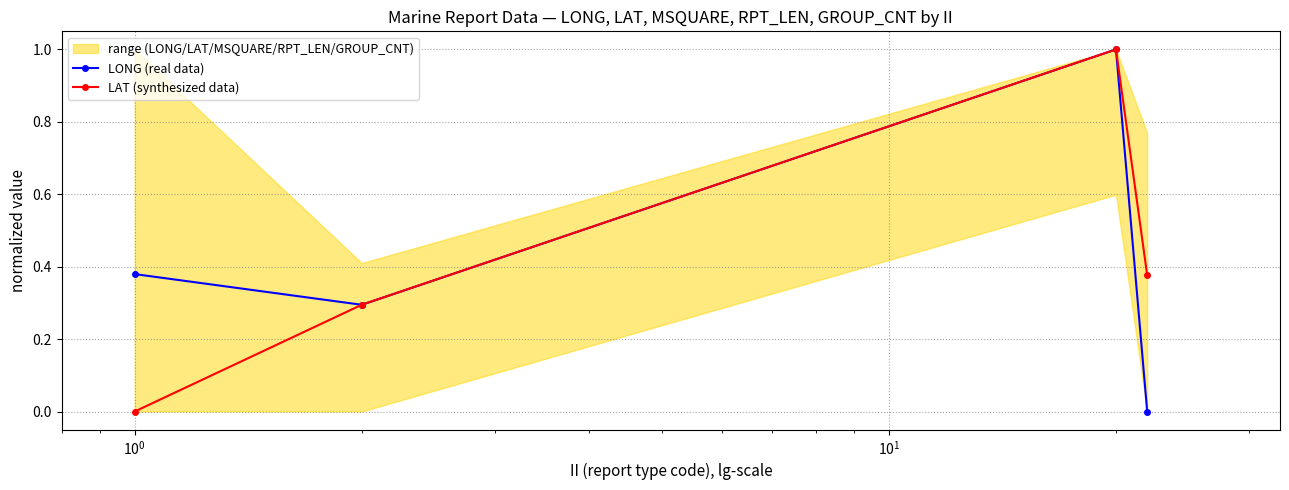

What is the highest value of the LONG (real data) series?

1.0